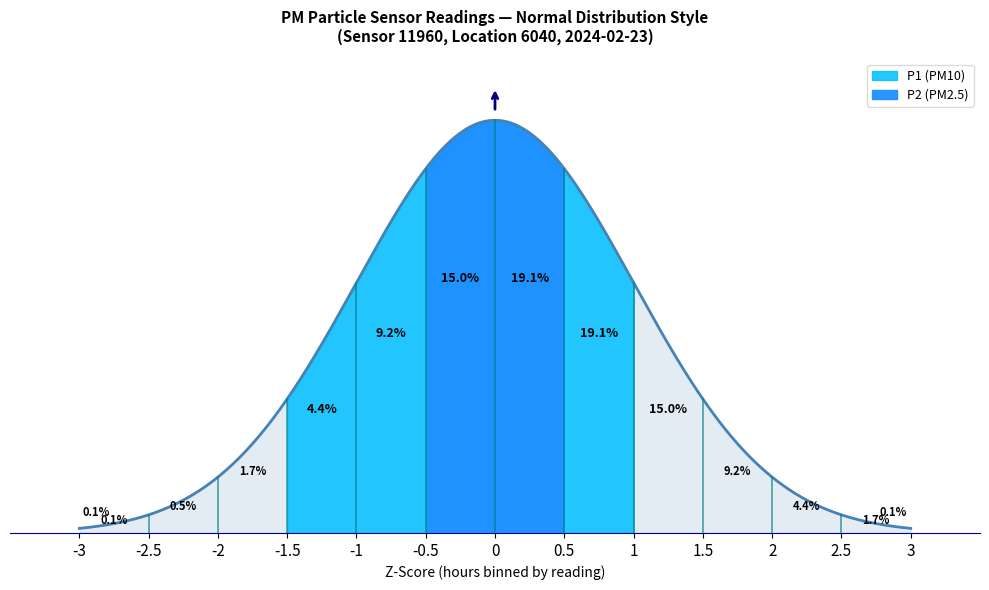

What are all the series names shown in the legend?

P1, P2